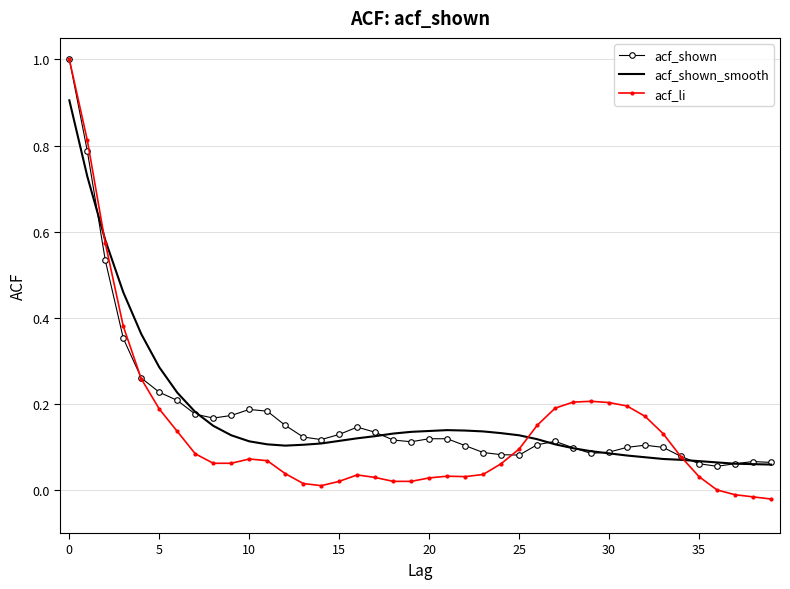

What is the maximum value for acf_shown_smooth?

0.9